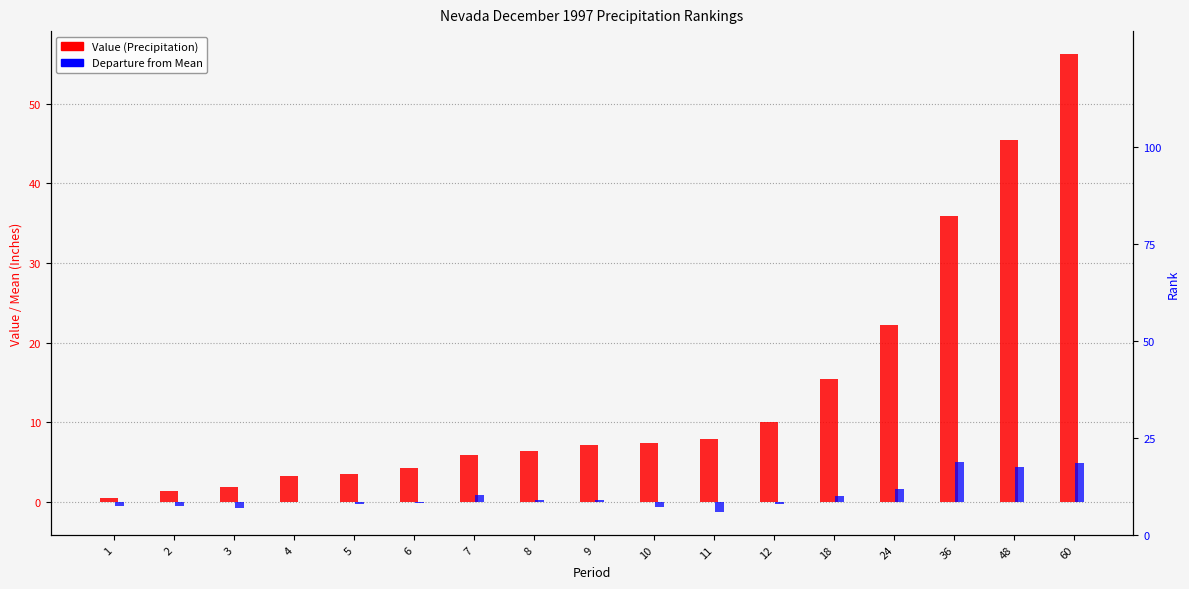

List the labels in order of Low Rank value, smallest first.

1, 3, 11, 2, 5, 10, 6, 4, 12, 9, 8, 18, 24, 7, 60, 48, 36